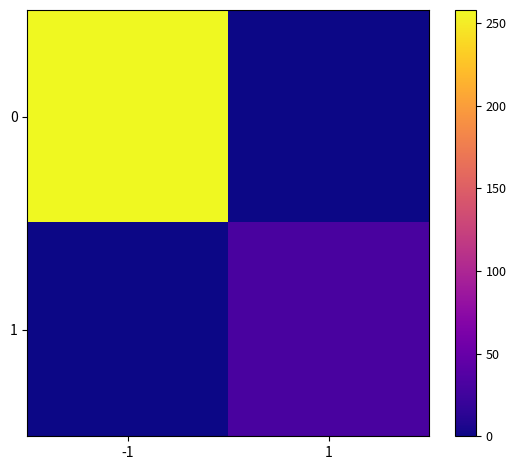

What is the maximum value shown in the chart?

258